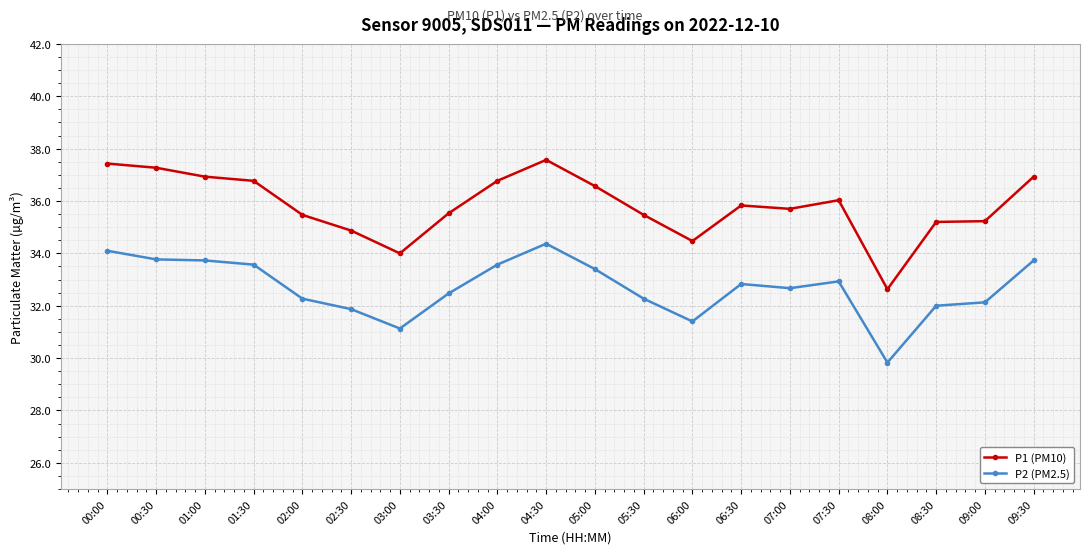

What is the sum of all P2 (PM2.5) values?

654.0